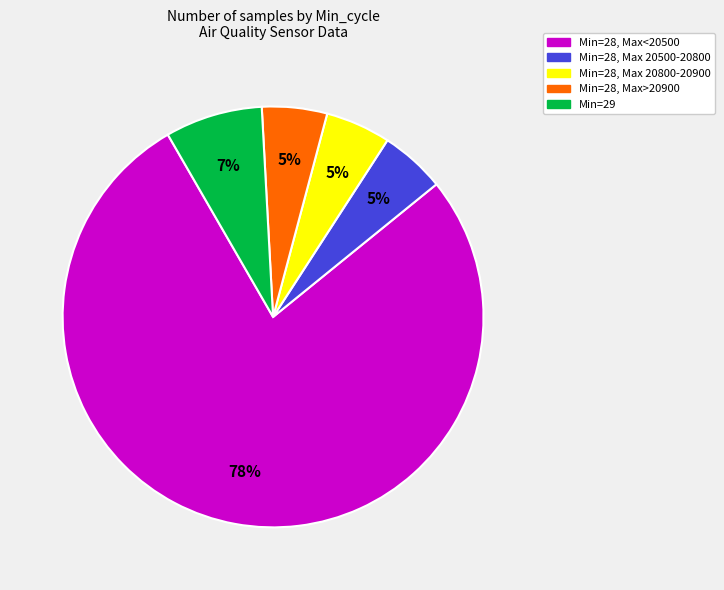

To the nearest percent, what is the average slice percentage?

20%